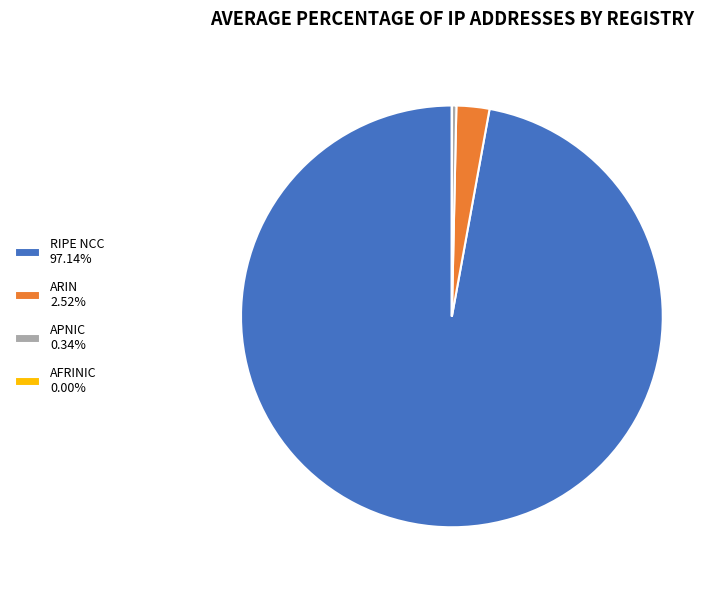

Is APNIC the majority of the pie?

No